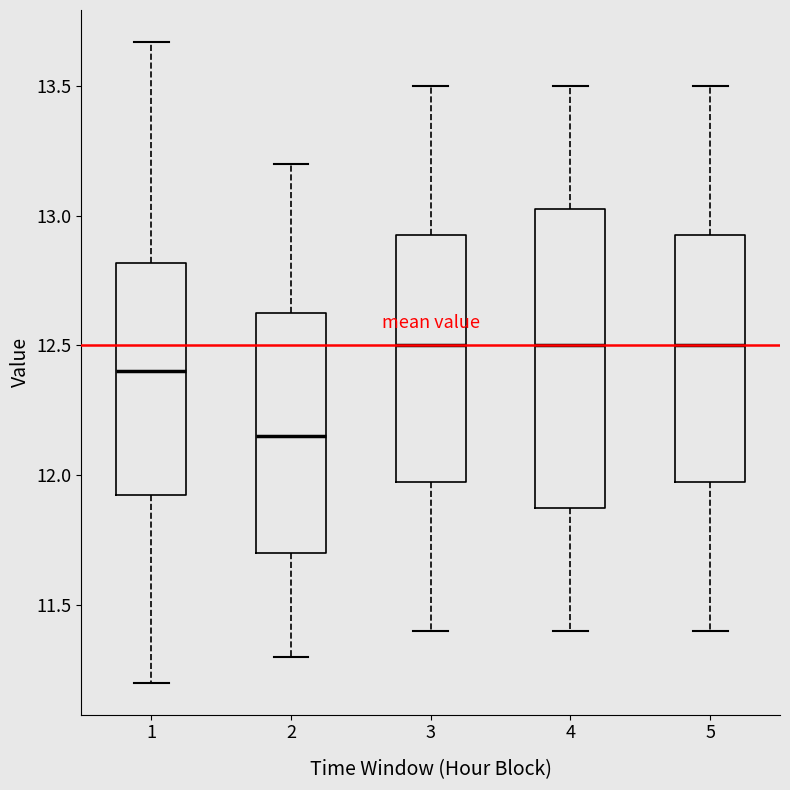

Which box is the tallest, from its lower edge to its upper edge?

4